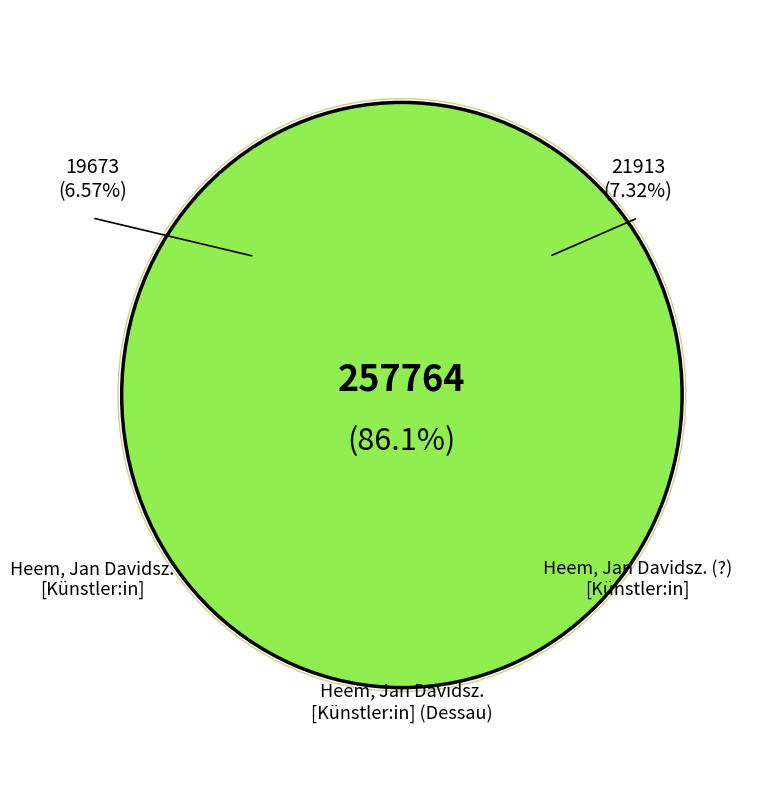

What percentage is the Heem, Jan Davidsz. [Künstler:in] slice, to the nearest percent?

7%